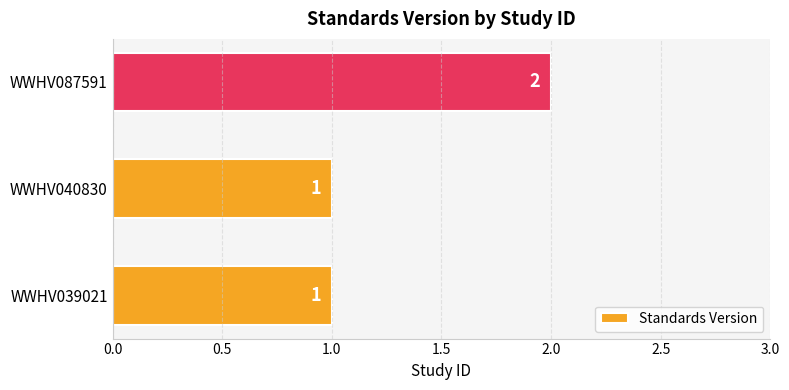

At which category does the chart reach its peak across all series?

WWHV087591